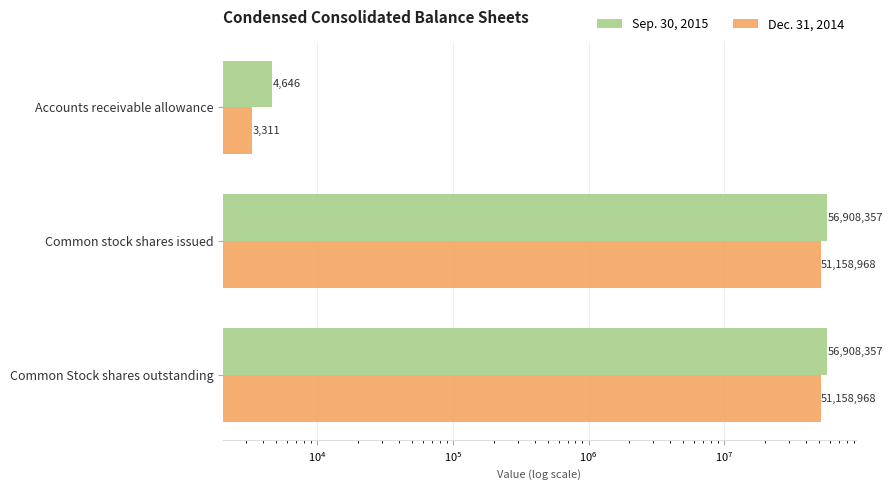

What is the difference between the second highest and minimum values in the Dec. 31, 2014 series?

51155657